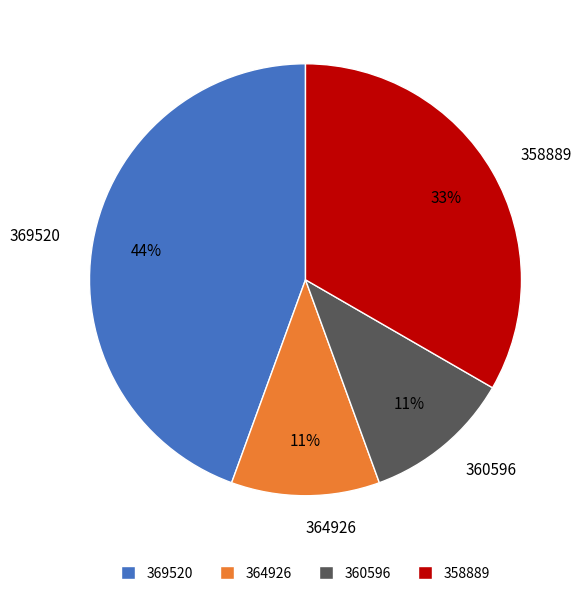

How many segments does this pie chart have?

4